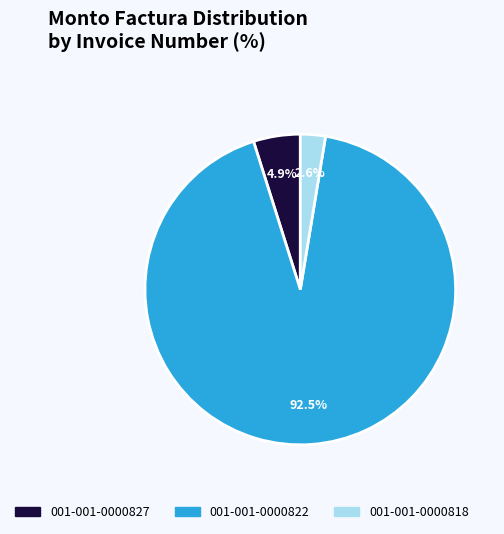

Which category accounts for the majority?

001-001-0000822